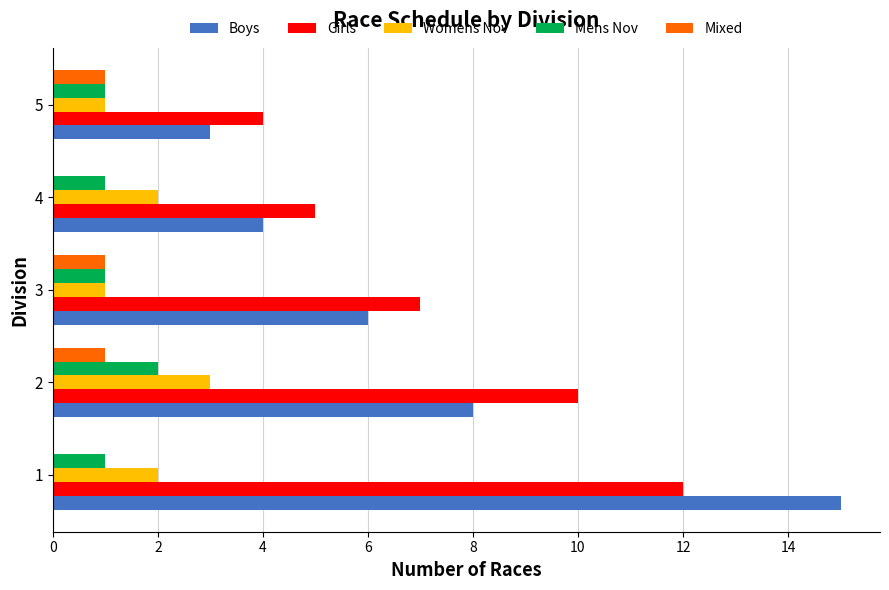

What is the maximum value for Womens Nov?

3